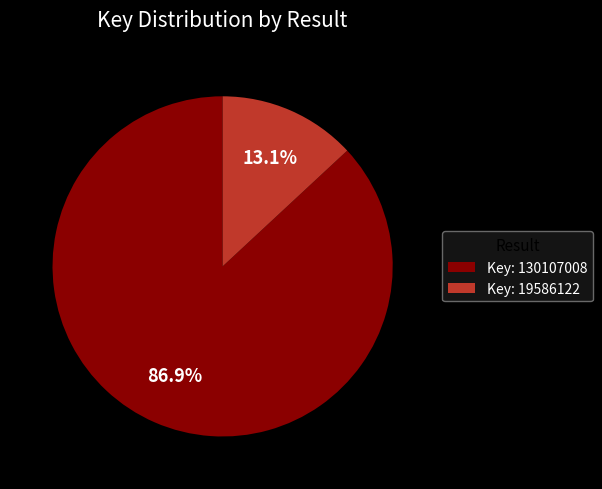

To the nearest percent, what is the average slice percentage?

50%